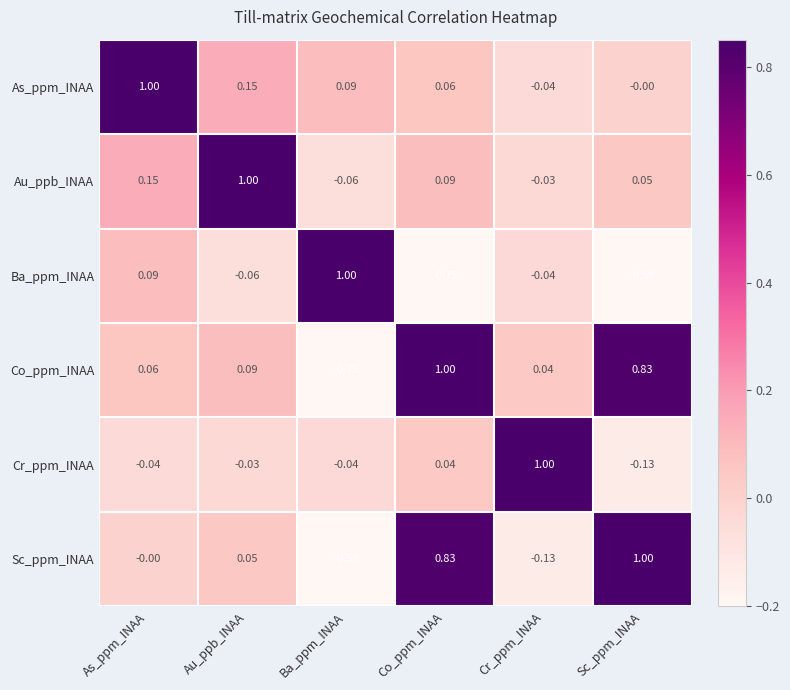

Rank the series at Sc_ppm_INAA from lowest to highest value.

Ba_ppm_INAA, Cr_ppm_INAA, As_ppm_INAA, Au_ppb_INAA, Co_ppm_INAA, Sc_ppm_INAA